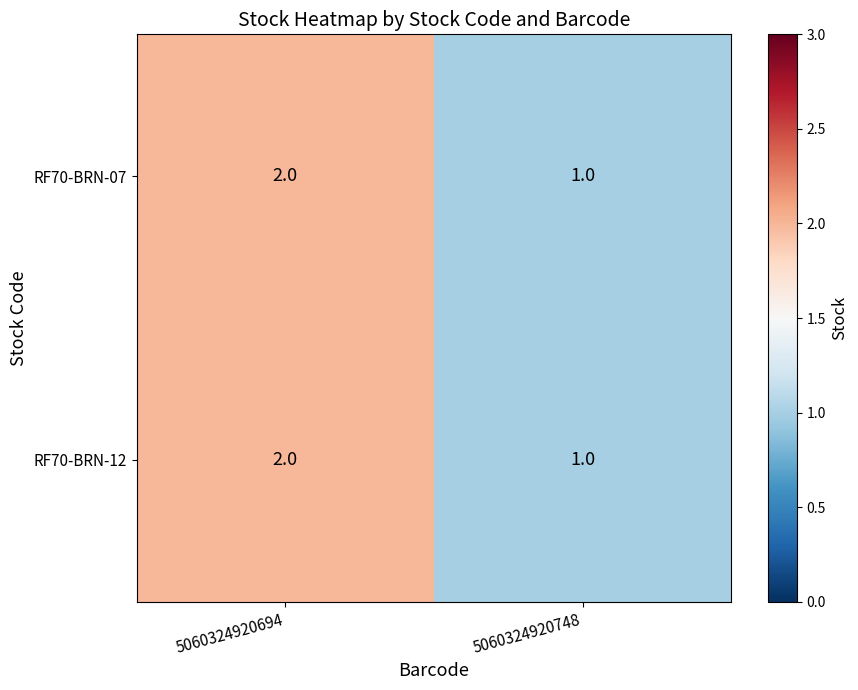

Which label corresponds to the smallest value in the chart?

5060324920748